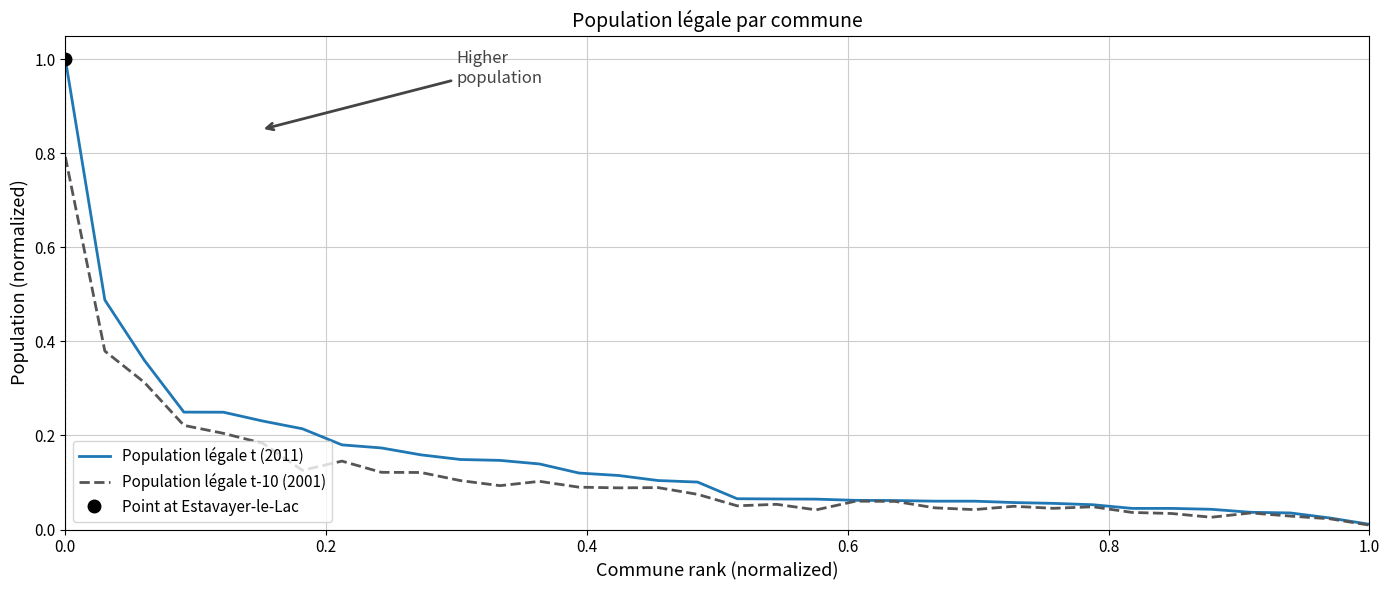

The value of Population légale t-10 (2001) at 19 is 0.0. True or false?

True